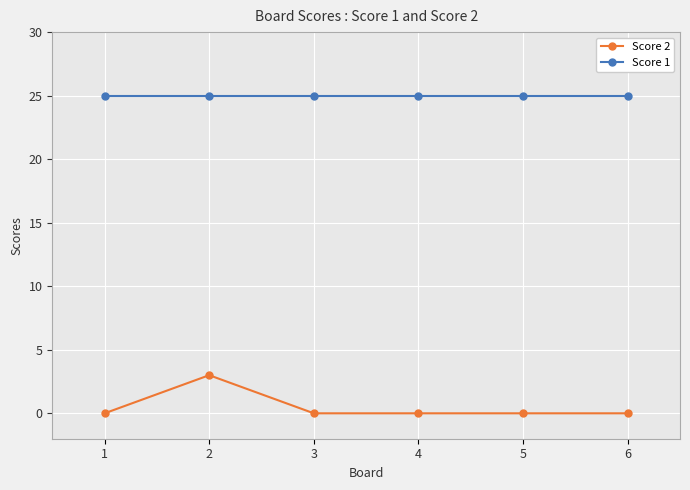

At how many categories does at least one series exceed 12?

6